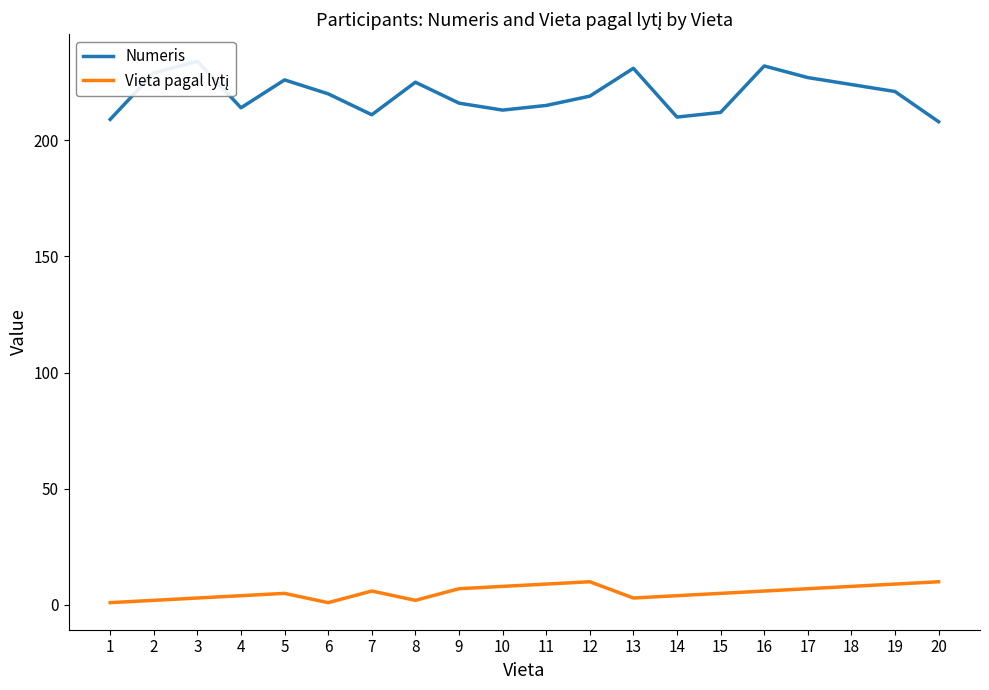

What is the sum of the Numeris values at 13 and 2?

460